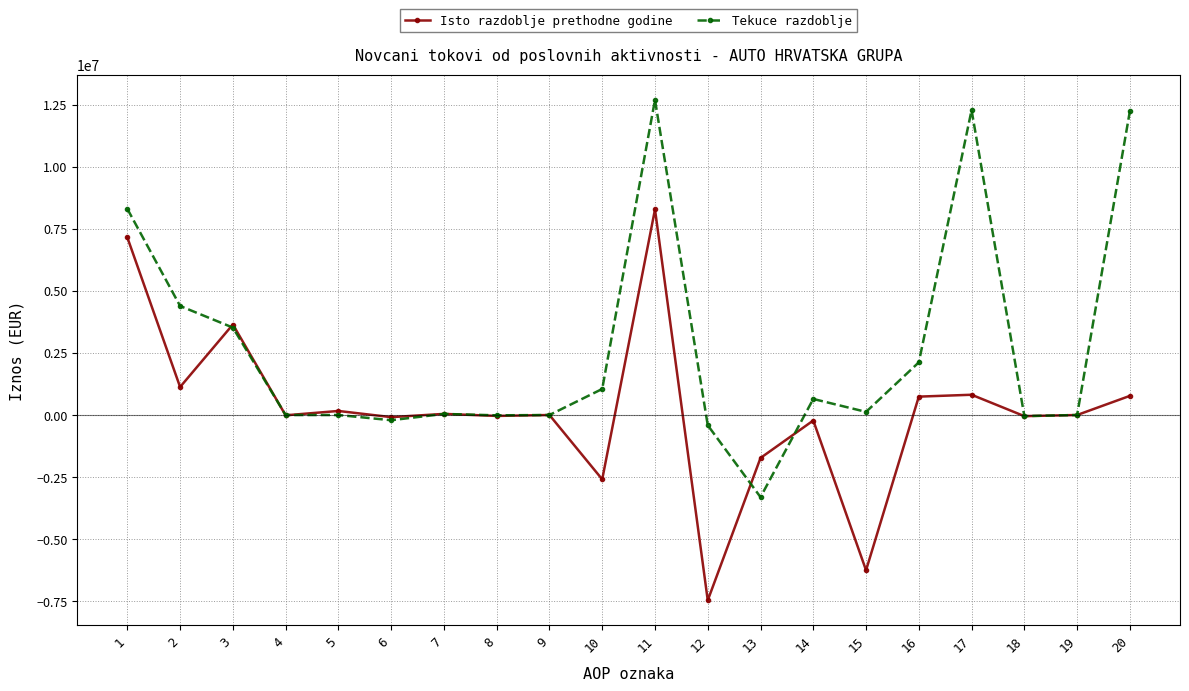

What is the total value across all series at 2?

5523012